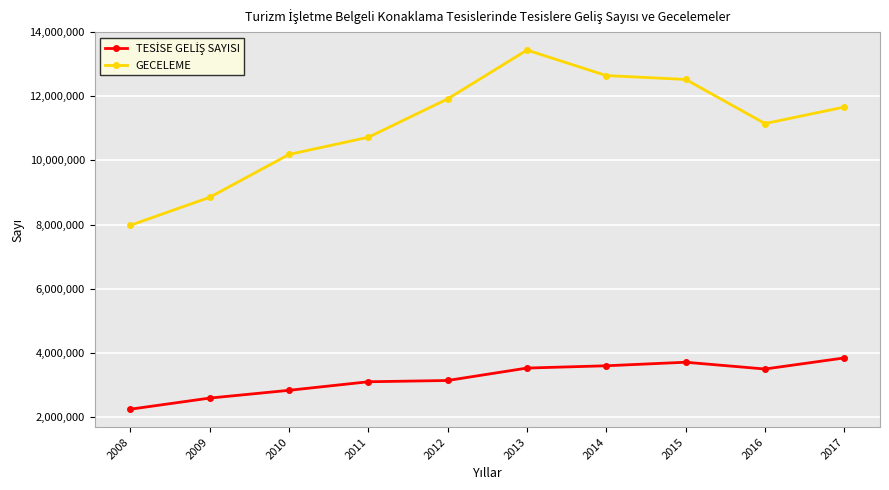

What is the sum of all GECELEME values?

111101622